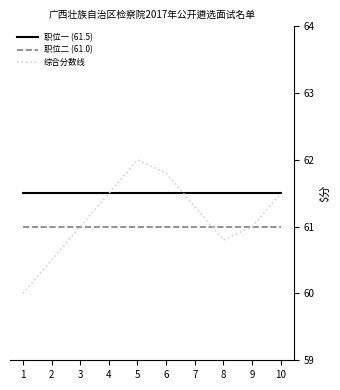

What is the lowest value of the 职位一 (61.5) series?

61.5